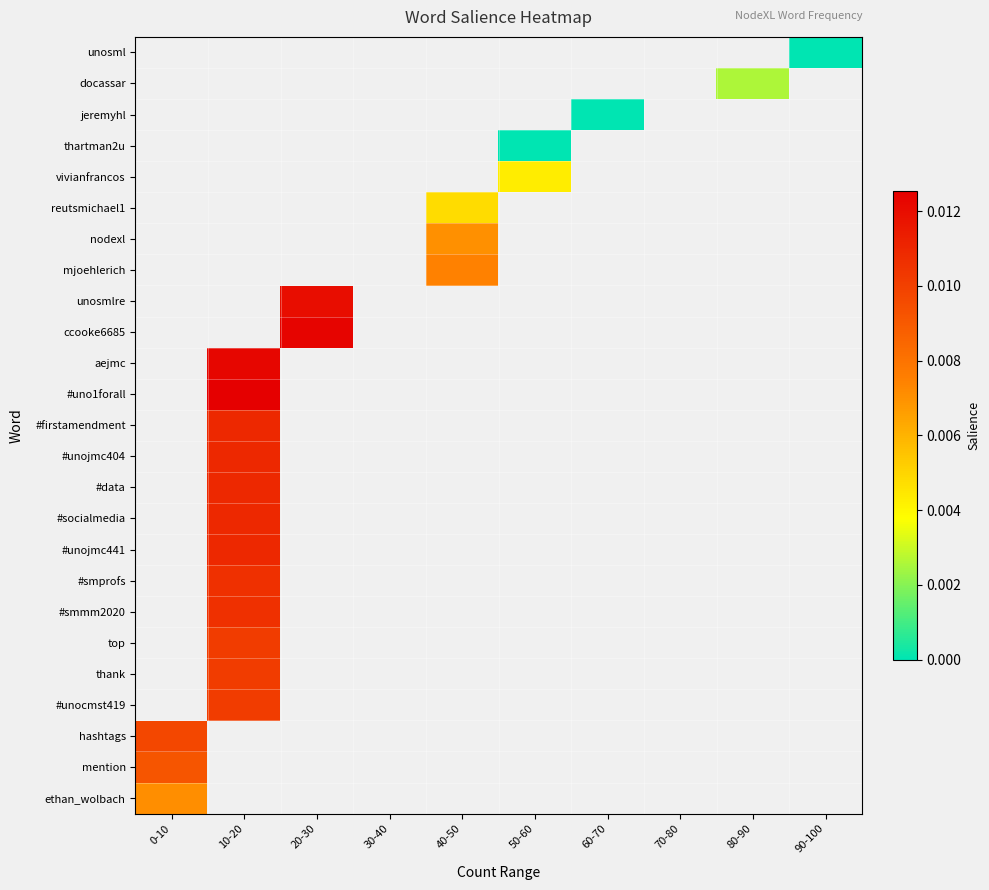

At which category does the chart reach its peak across all series?

10-20